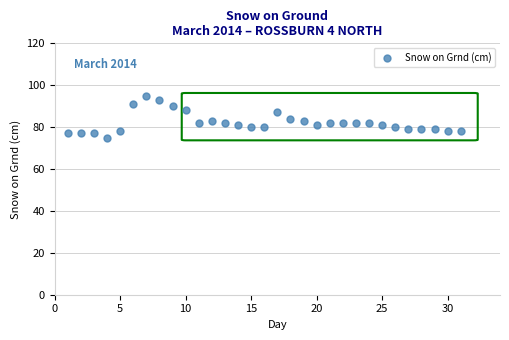

What is the range of Y values (max minus min)?

20